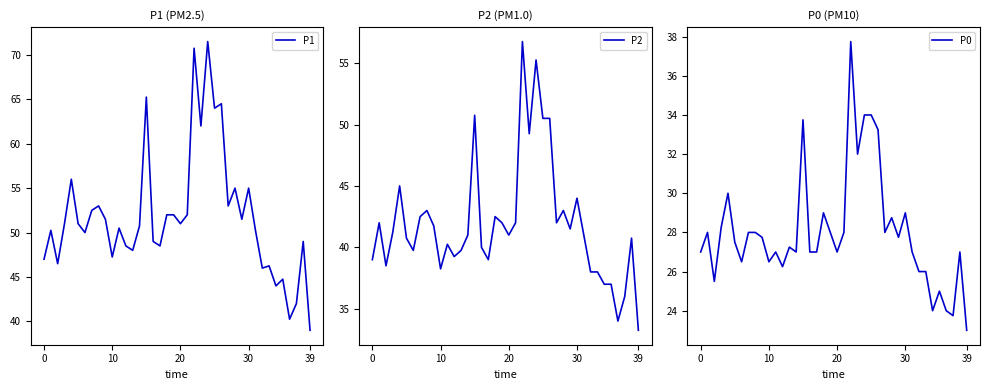

Reading left to right, what are all the values shown in this chart?

P1: 47.0	50.2	46.5	51.0	56.0	51.0	50.0	52.5	53.0	51.5	47.2	50.5	48.5	48.0	50.8	65.2	49.0	48.5	52.0	52.0	51.0	52.0	70.8	62.0	71.5	64.0	64.5	53.0	55.0	51.5	55.0	50.2	46.0	46.2	44.0	44.8	40.2	42.0	49.0	39.0
P2: 39.0	42.0	38.5	41.2	45.0	40.8	39.8	42.5	43.0	41.8	38.2	40.2	39.2	39.8	41.0	50.8	40.0	39.0	42.5	42.0	41.0	42.0	56.8	49.2	55.2	50.5	50.5	42.0	43.0	41.5	44.0	41.0	38.0	38.0	37.0	37.0	34.0	36.0	40.8	33.2
P0: 27.0	28.0	25.5	28.2	30.0	27.5	26.5	28.0	28.0	27.8	26.5	27.0	26.2	27.2	27.0	33.8	27.0	27.0	29.0	28.0	27.0	28.0	37.8	32.0	34.0	34.0	33.2	28.0	28.8	27.8	29.0	27.0	26.0	26.0	24.0	25.0	24.0	23.8	27.0	23.0